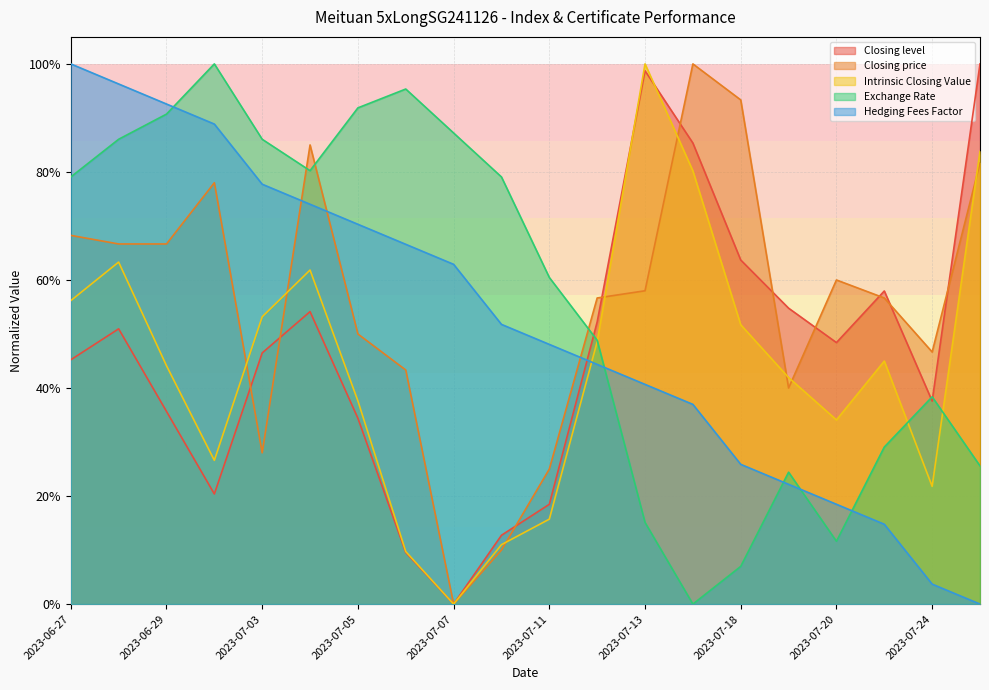

The value of Exchange Rate at 2023-07-13 is 0.2. True or false?

True